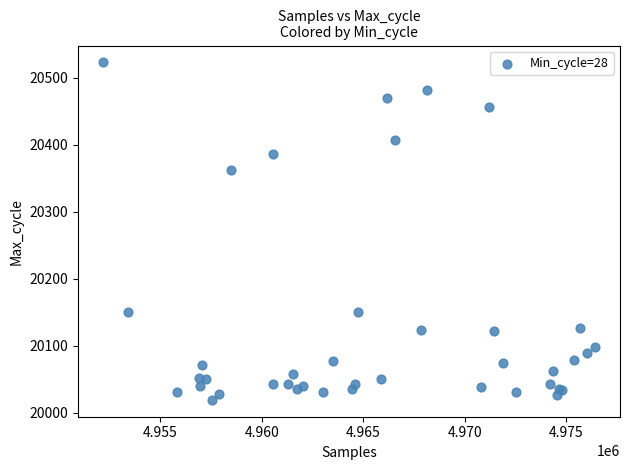

What Y value in the scatter plot is closest to 20271?

20363